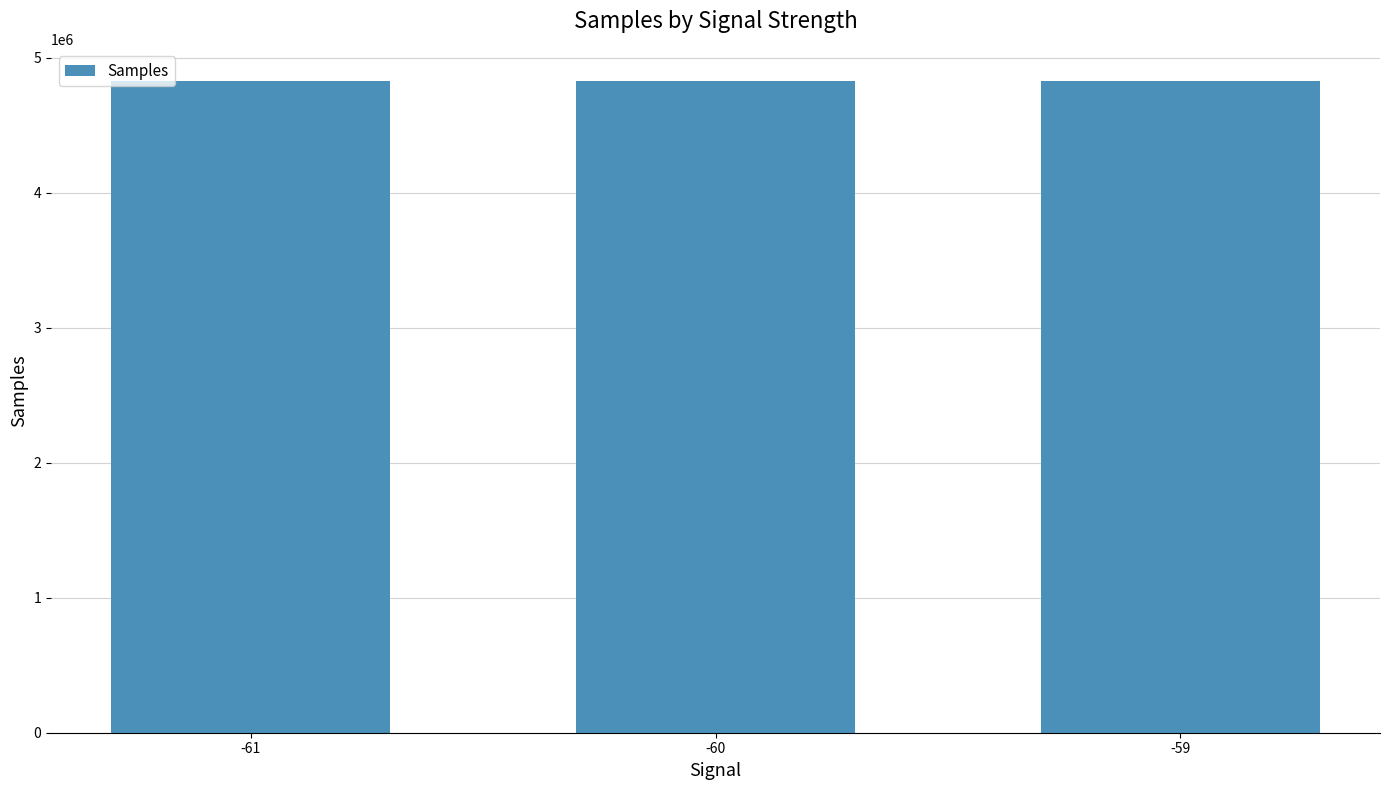

How many data points are less than 4824360?

1